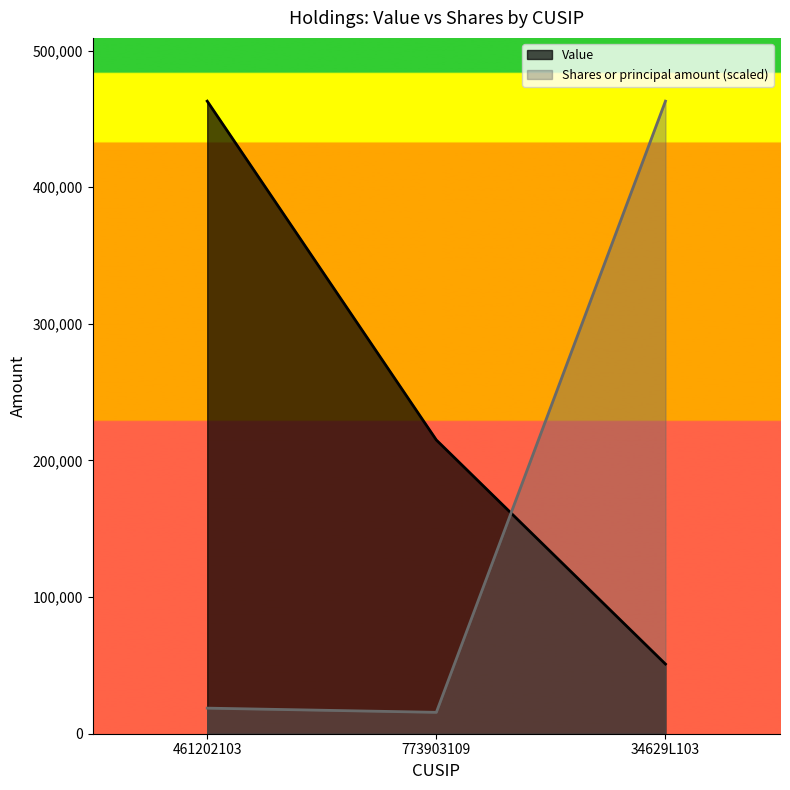

What is the label of the 3rd point from the left?

34629L103